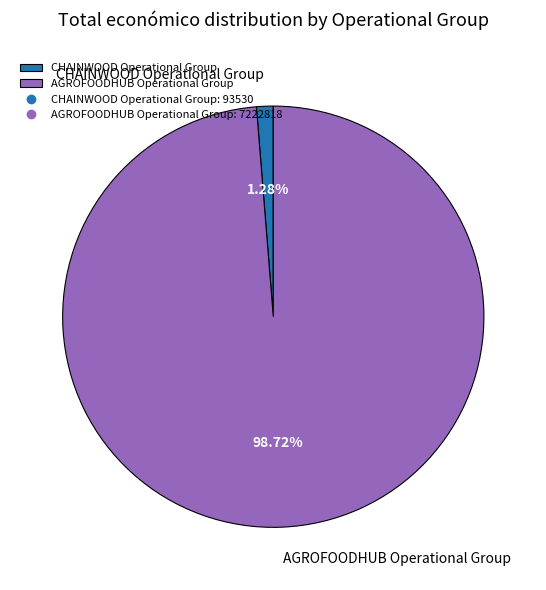

What percentage is the CHAINWOOD Operational Group slice, to the nearest percent?

1%